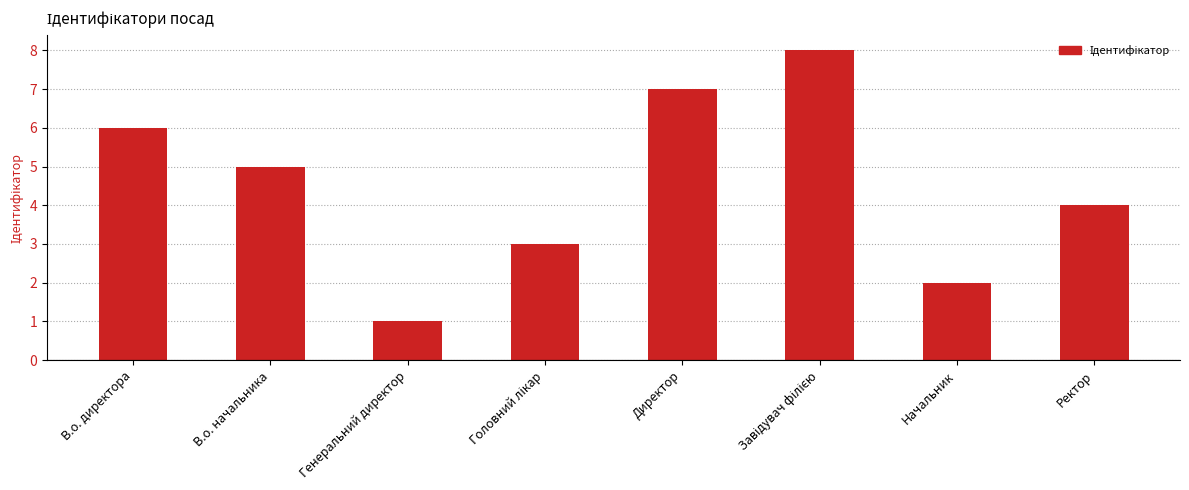

Reading left to right, what are all the values shown in this chart?

6	5	1	3	7	8	2	4